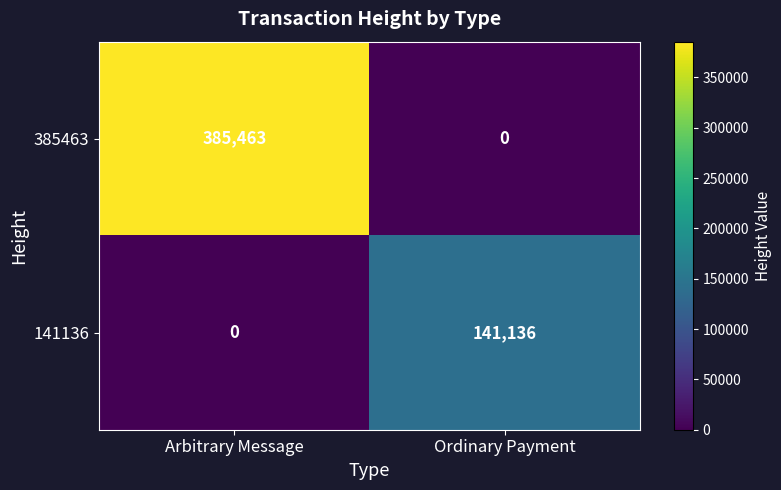

Reading left to right, extract all data points from this chart.

385463: Arbitrary Message=385463	Ordinary Payment=0
141136: Arbitrary Message=0	Ordinary Payment=141136